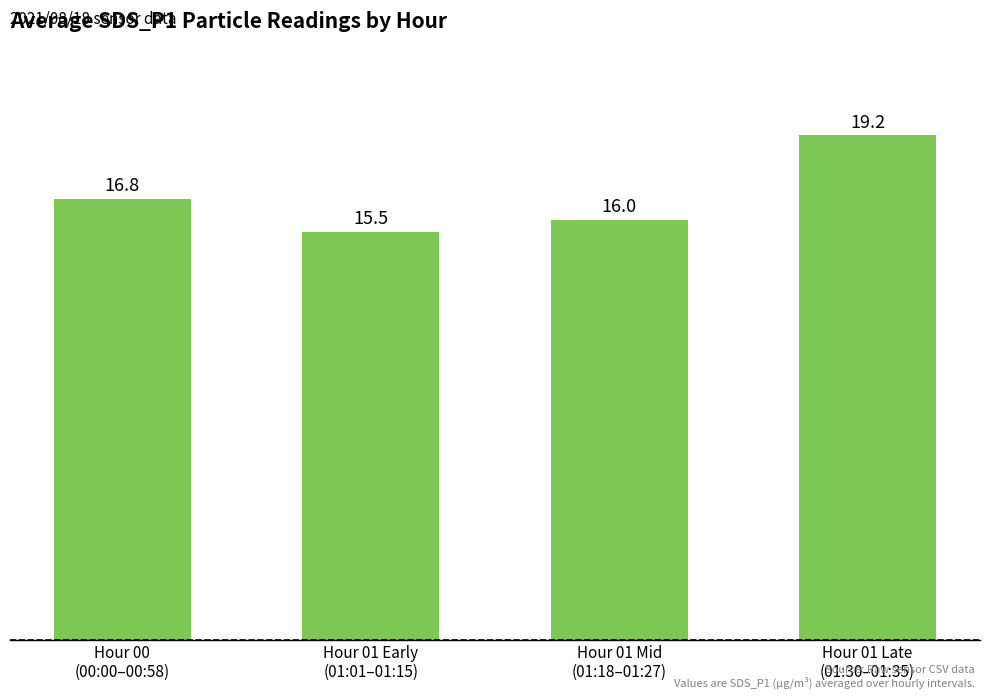

What is the label of the 3rd bar from the right?

Hour 01 Early
(01:01–01:15)